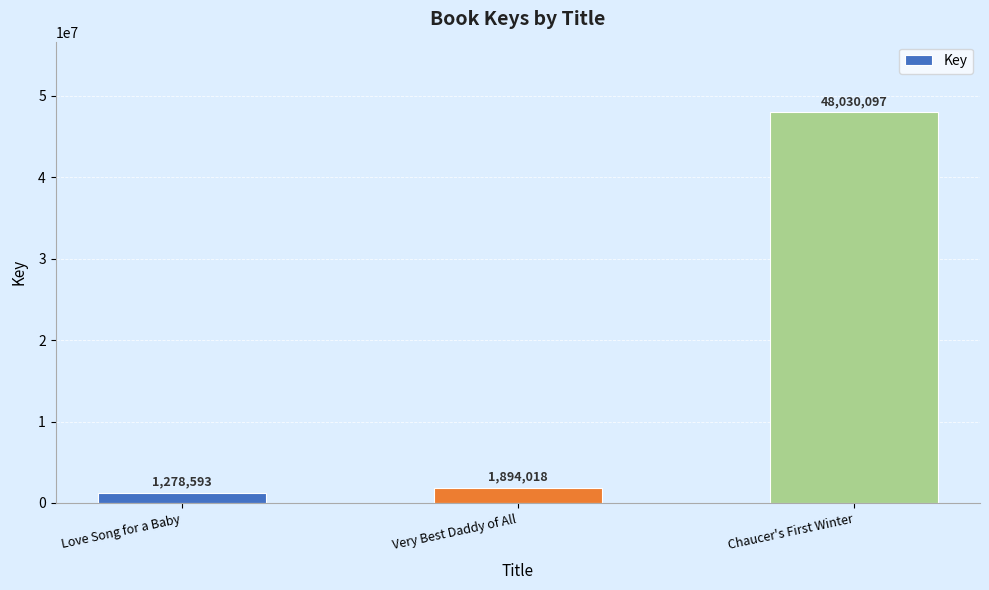

What is the sum of all values?

51202708